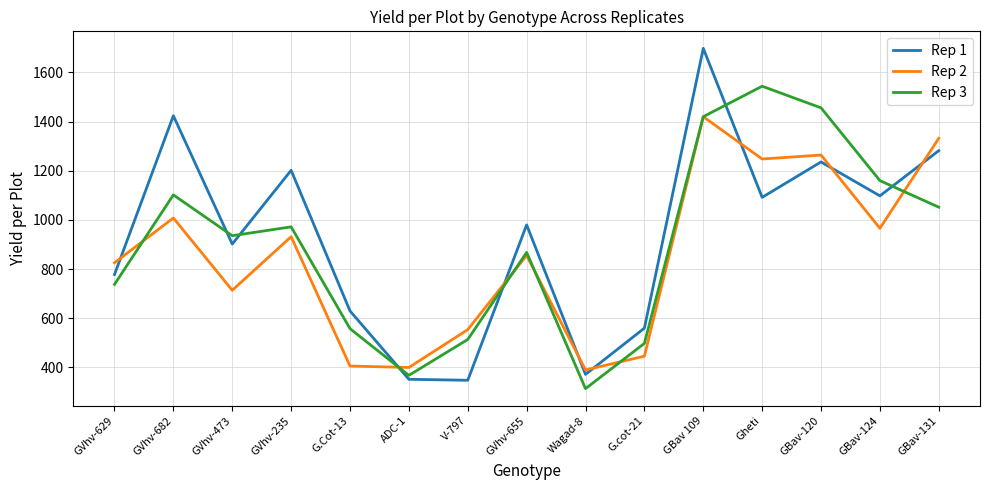

Which category has the lowest value across all series?

Wagad-8